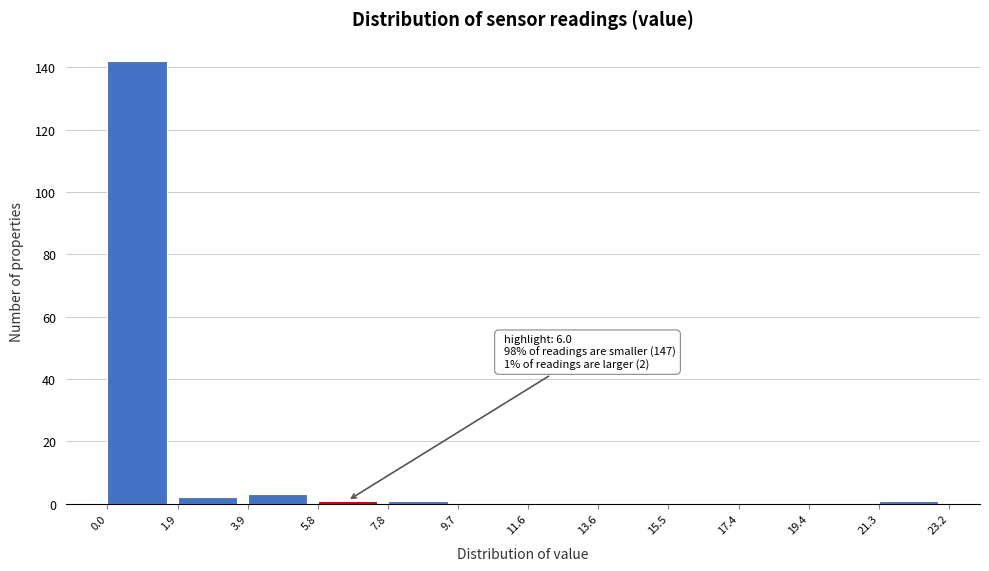

Which range on the x-axis has the tallest bar?

0.0 to 1.9